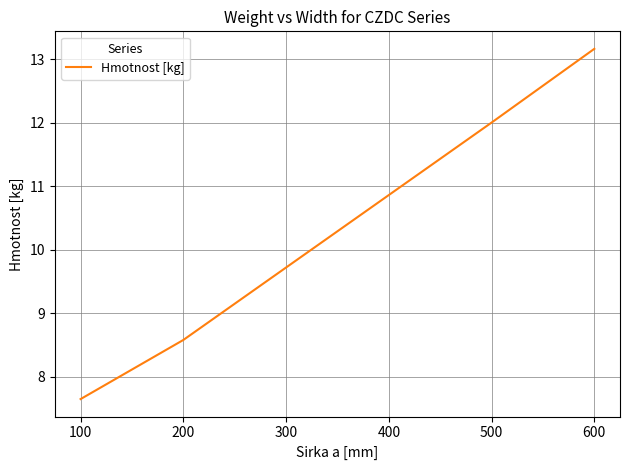

Rank the categories by value from lowest to highest.

100, 200, 300, 400, 500, 600